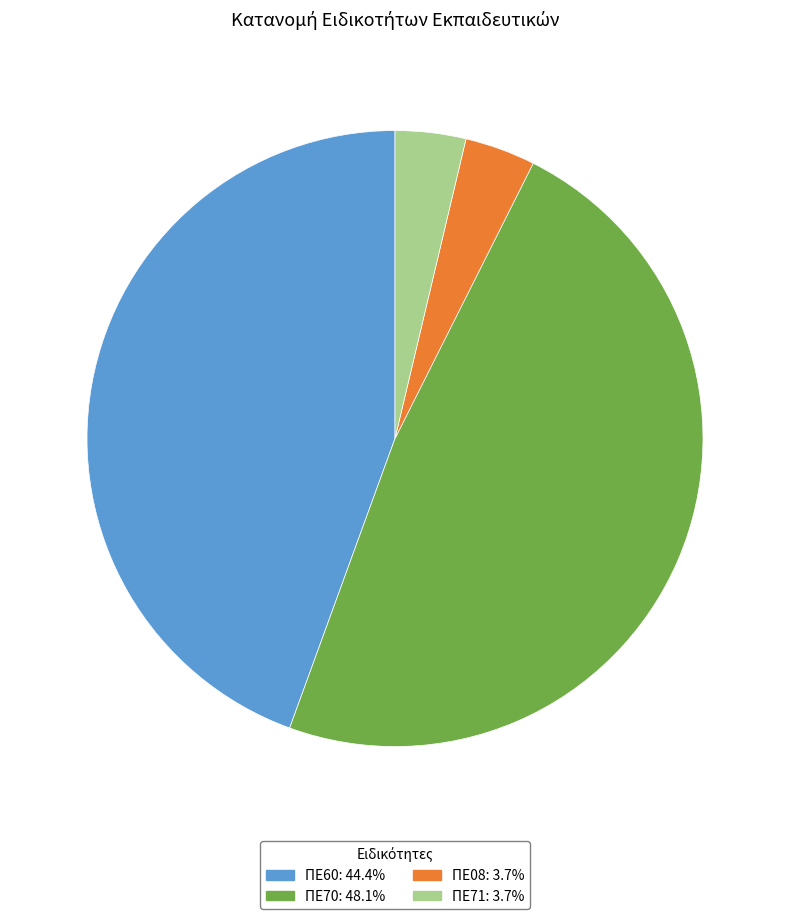

Is the sum of ΠΕ60: 44.4% and ΠΕ71: 3.7% greater than half?

No